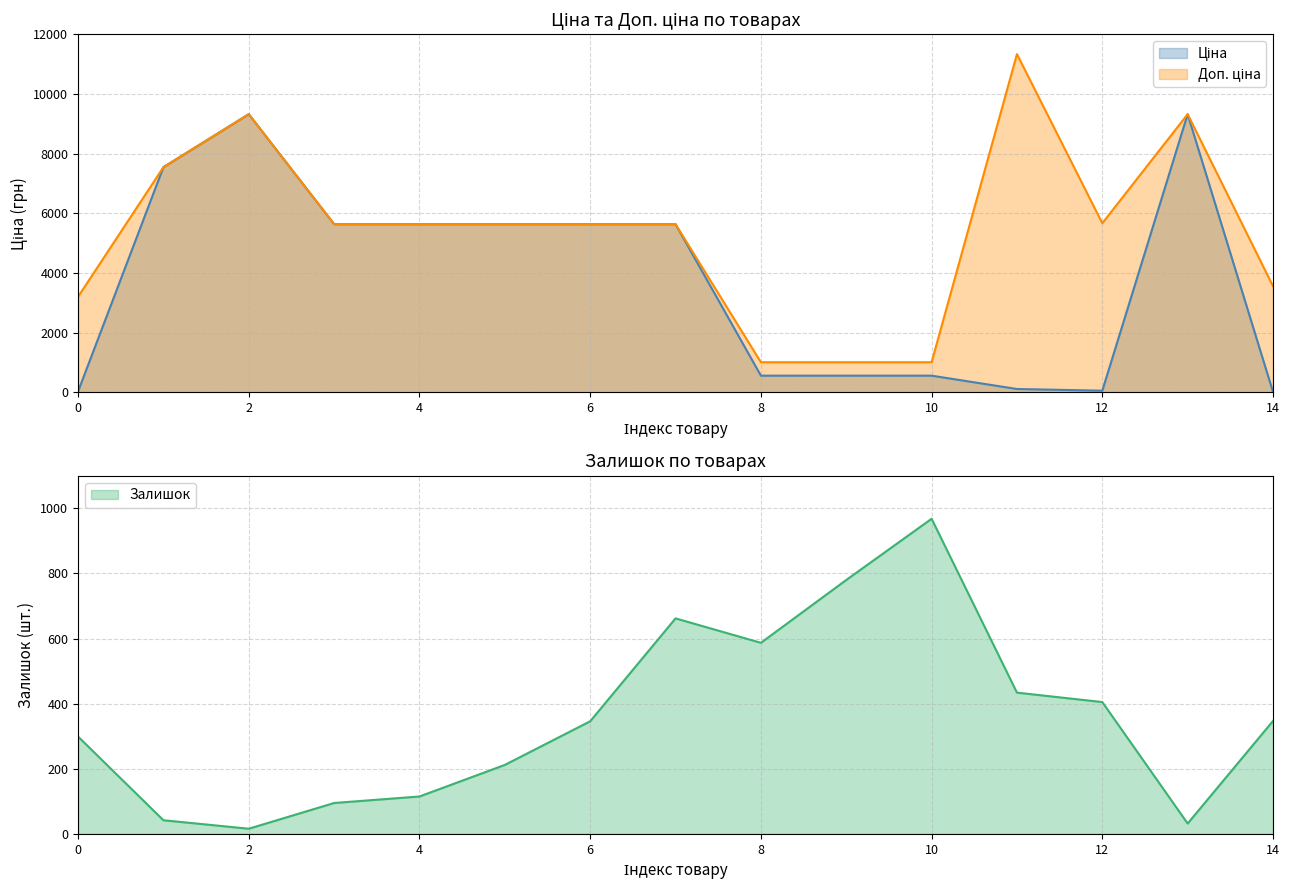

What is the sum of the Доп. ціна values at Панель AGT 18 мм. Унідекор (280761652) and Панель AGT 18 мм. Унідекор (280761030)?

11272.0